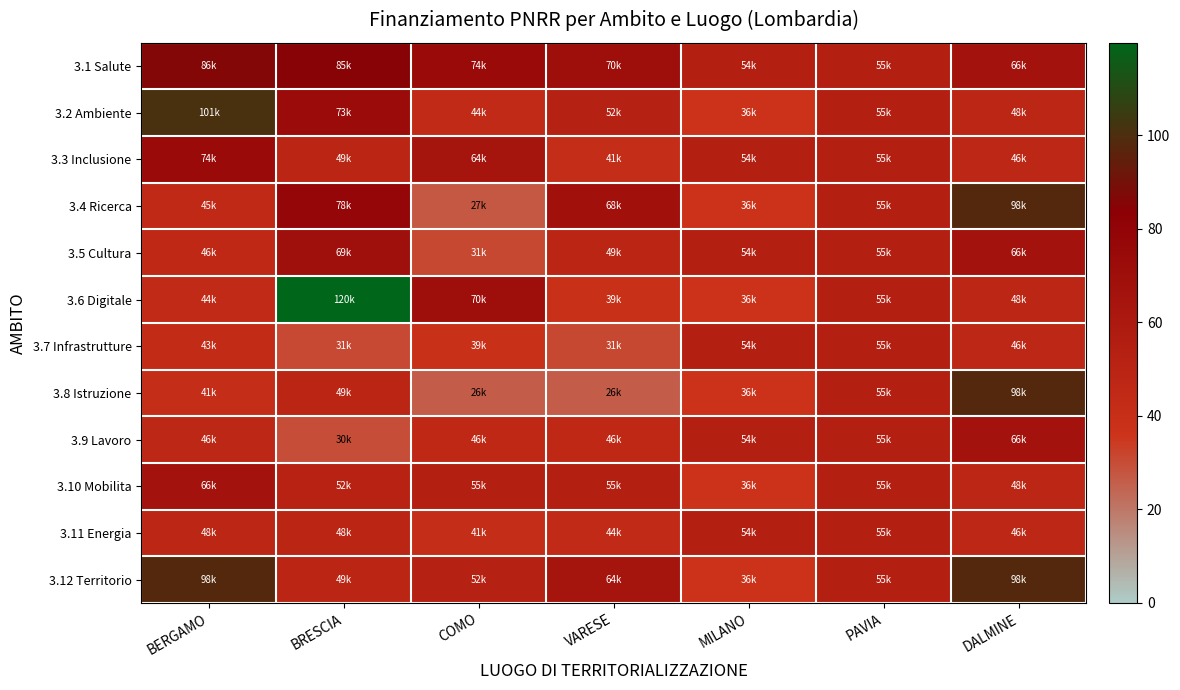

Reading right to left, what are all the values shown in this chart?

3.1 Salute: DALMINE=66.4	PAVIA=54.6	MILANO=54.1	VARESE=70.1	COMO=73.6	BRESCIA=85.0	BERGAMO=86.4
3.2 Ambiente: DALMINE=47.8	PAVIA=54.6	MILANO=36.1	VARESE=52.5	COMO=44.0	BRESCIA=73.3	BERGAMO=100.8
3.3 Inclusione: DALMINE=46.4	PAVIA=54.6	MILANO=54.1	VARESE=41.2	COMO=63.7	BRESCIA=48.8	BERGAMO=73.9
3.4 Ricerca: DALMINE=97.8	PAVIA=54.6	MILANO=36.1	VARESE=68.2	COMO=27.3	BRESCIA=77.9	BERGAMO=45.0
3.5 Cultura: DALMINE=66.4	PAVIA=54.6	MILANO=54.1	VARESE=48.6	COMO=31.0	BRESCIA=68.9	BERGAMO=46.3
3.6 Digitale: DALMINE=47.8	PAVIA=54.6	MILANO=36.1	VARESE=38.5	COMO=70.1	BRESCIA=119.8	BERGAMO=44.1
3.7 Infrastrutture: DALMINE=46.4	PAVIA=54.6	MILANO=54.1	VARESE=31.0	COMO=38.5	BRESCIA=30.6	BERGAMO=42.8
3.8 Istruzione: DALMINE=97.8	PAVIA=54.6	MILANO=36.1	VARESE=25.8	COMO=25.8	BRESCIA=49.0	BERGAMO=41.5
3.9 Lavoro: DALMINE=66.4	PAVIA=54.6	MILANO=54.1	VARESE=45.6	COMO=45.6	BRESCIA=29.6	BERGAMO=46.4
3.10 Mobilita: DALMINE=47.8	PAVIA=54.6	MILANO=36.1	VARESE=54.6	COMO=54.6	BRESCIA=51.5	BERGAMO=66.4
3.11 Energia: DALMINE=46.4	PAVIA=54.6	MILANO=54.1	VARESE=44.0	COMO=41.2	BRESCIA=48.2	BERGAMO=47.8
3.12 Territorio: DALMINE=97.8	PAVIA=54.6	MILANO=36.1	VARESE=63.7	COMO=52.5	BRESCIA=48.6	BERGAMO=97.8